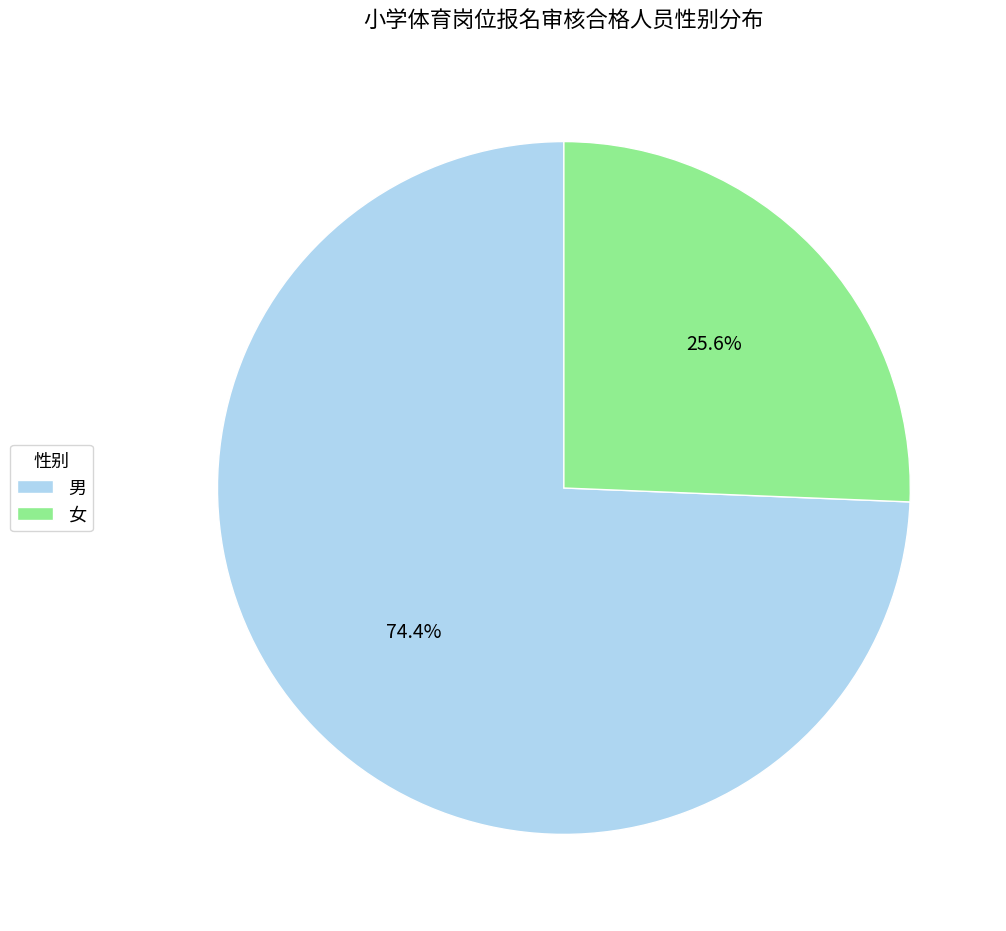

What percentage do 女 and 男 together represent?

100.0%